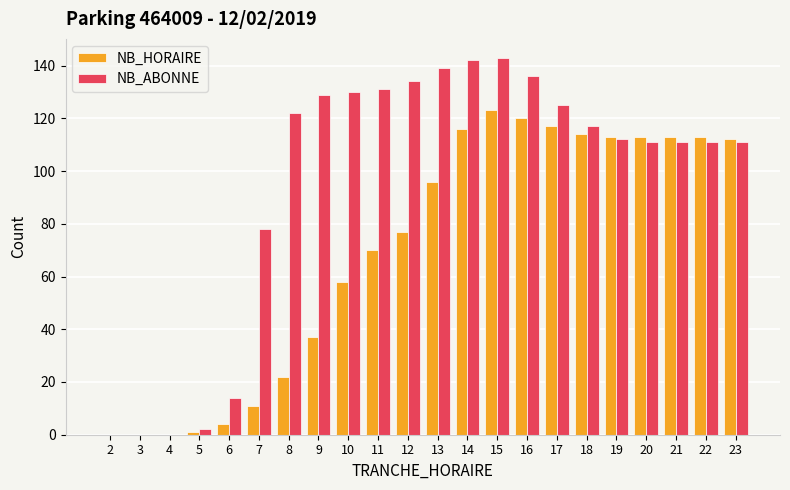

Read the NB_ABONNE value at 10, to the nearest 50.

150